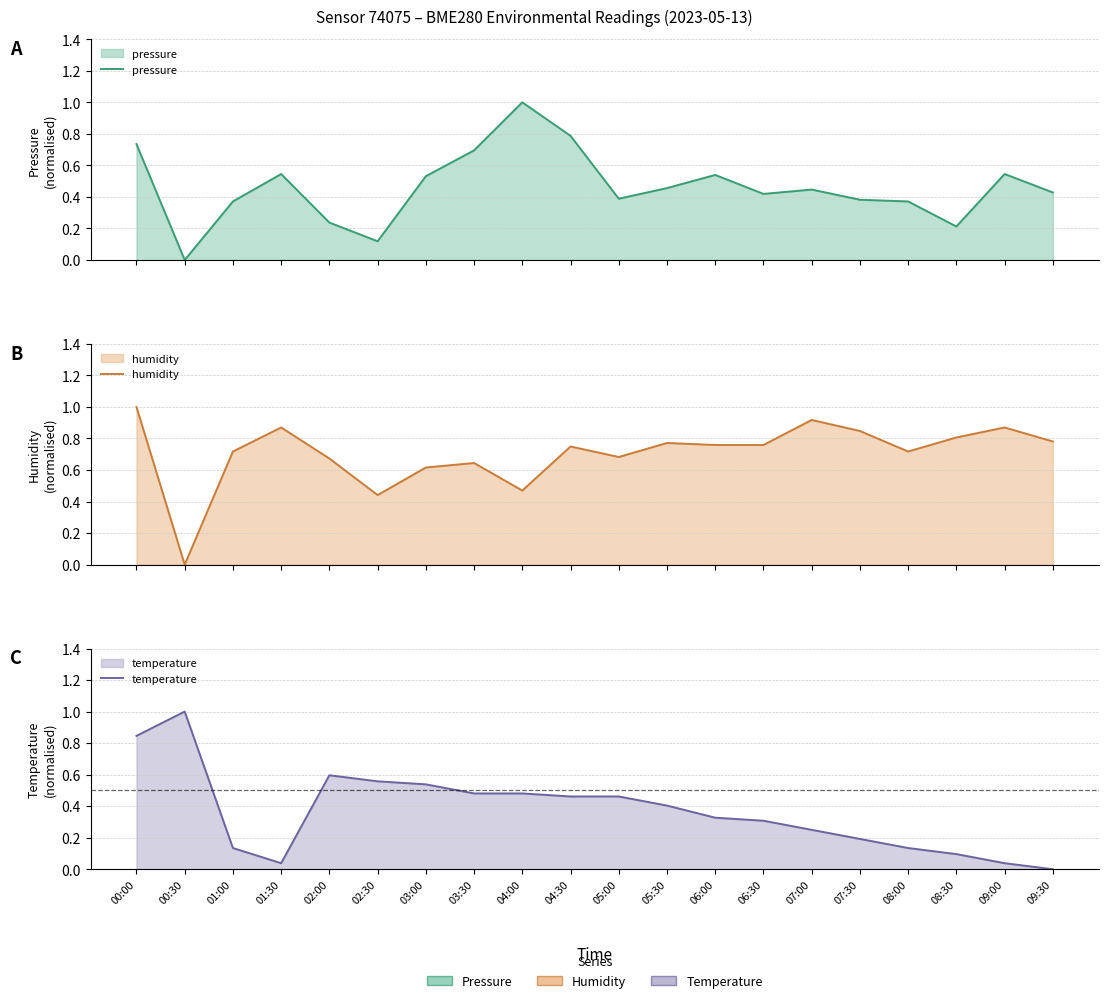

What is the label of the 19th point from the left?

09:00